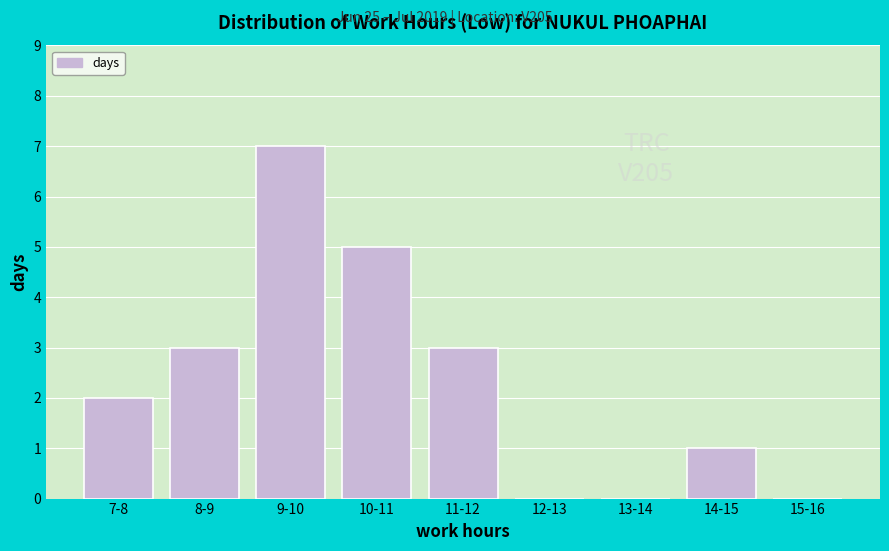

Reading left to right, list all the values displayed in this chart.

7-8=2	8-9=3	9-10=7	10-11=5	11-12=3	12-13=0	13-14=0	14-15=1	15-16=0